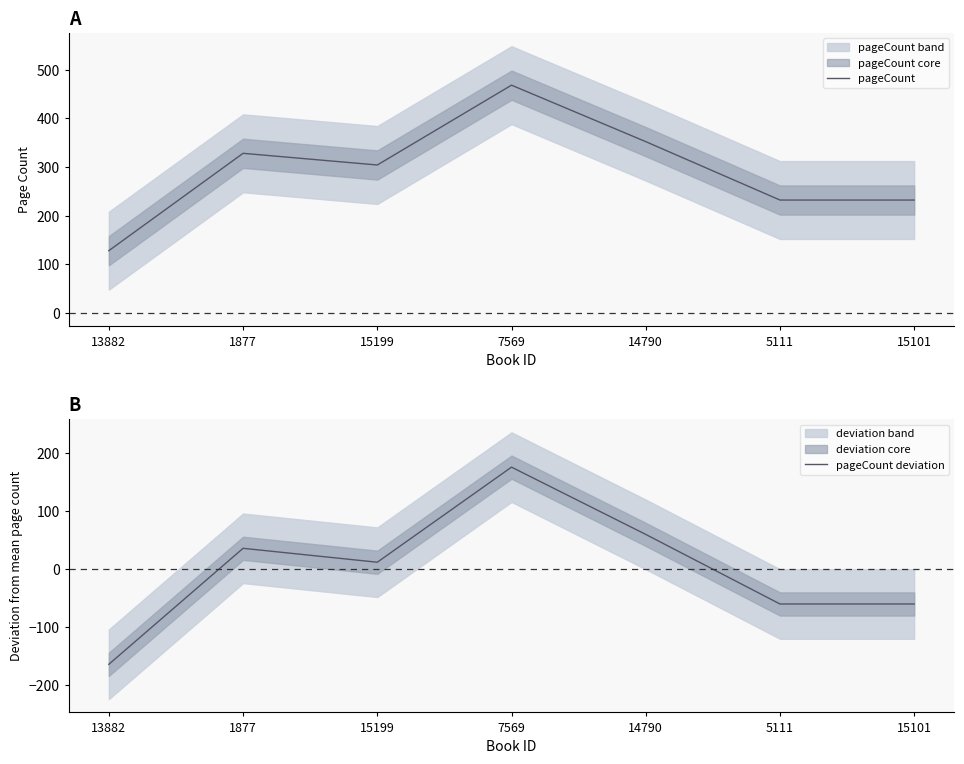

Which category has the lowest value in the pageCount deviation series?

13882